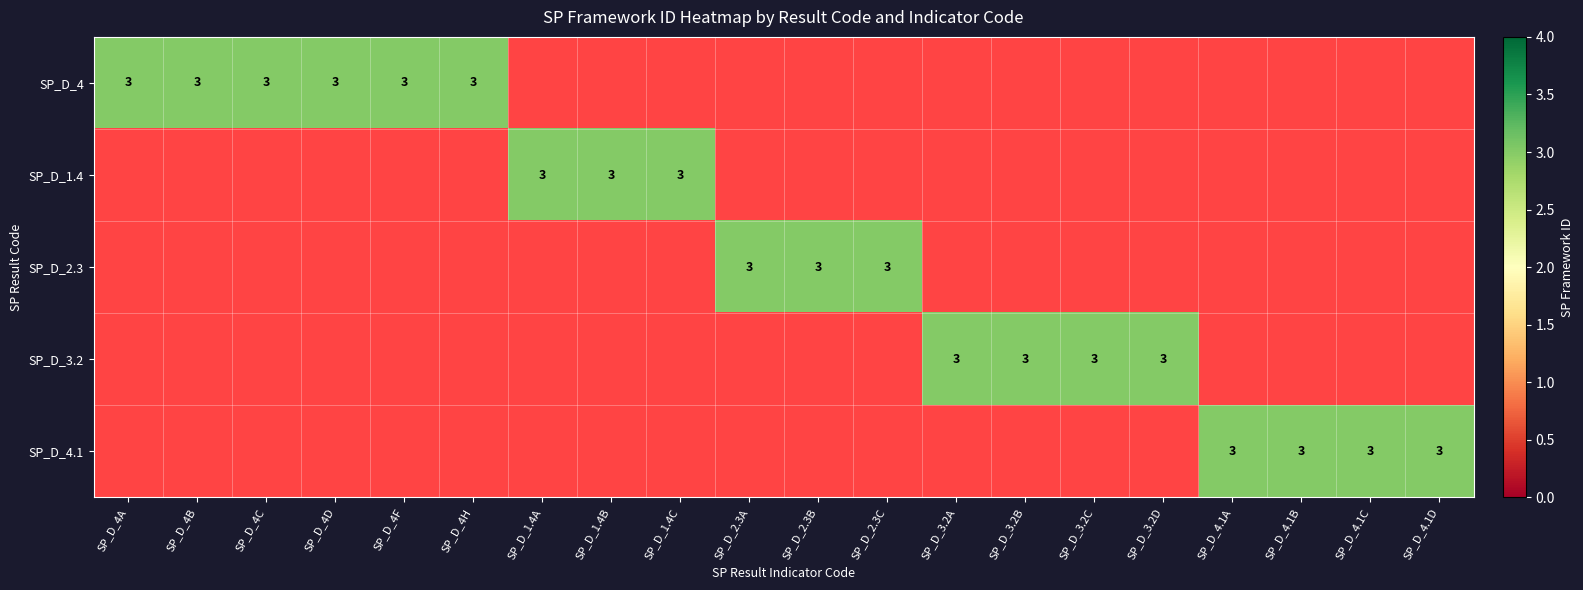

List the series in order of their peak value, lowest first.

SP_D_4, SP_D_1.4, SP_D_2.3, SP_D_3.2, SP_D_4.1